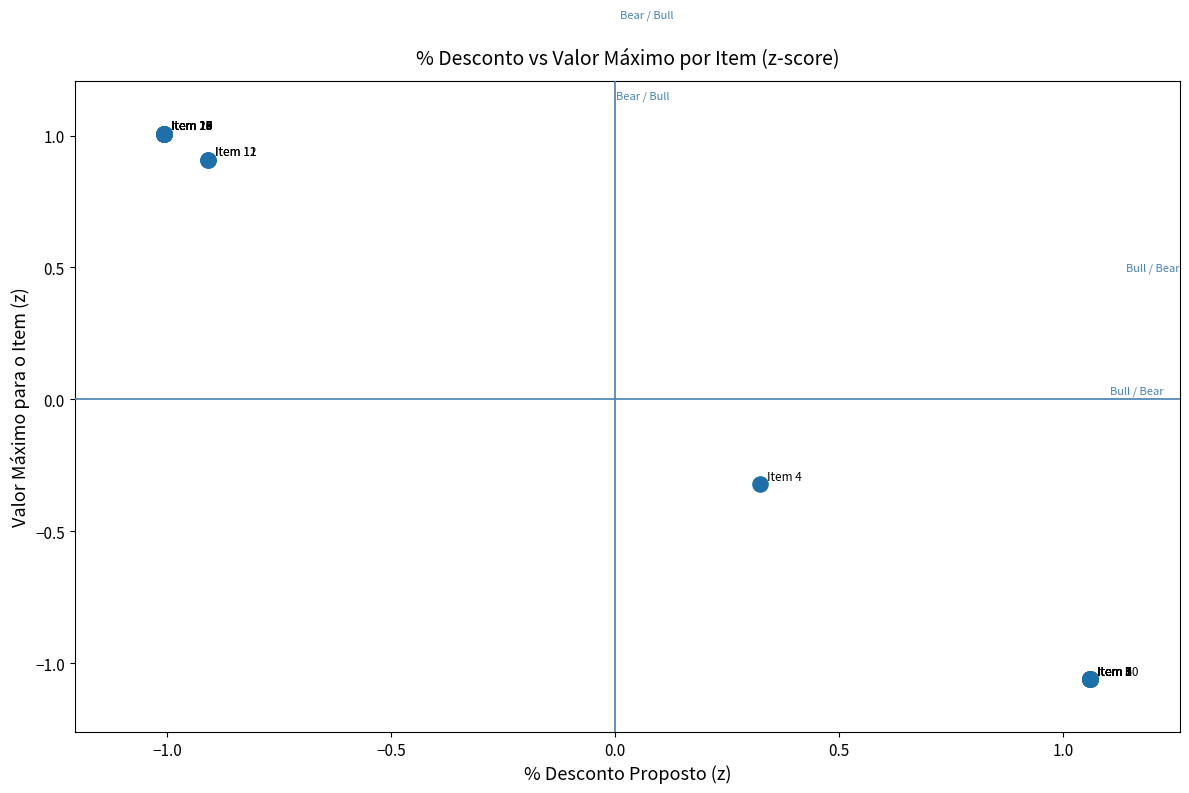

What Y value in the scatter plot is closest to 0?

-0.3